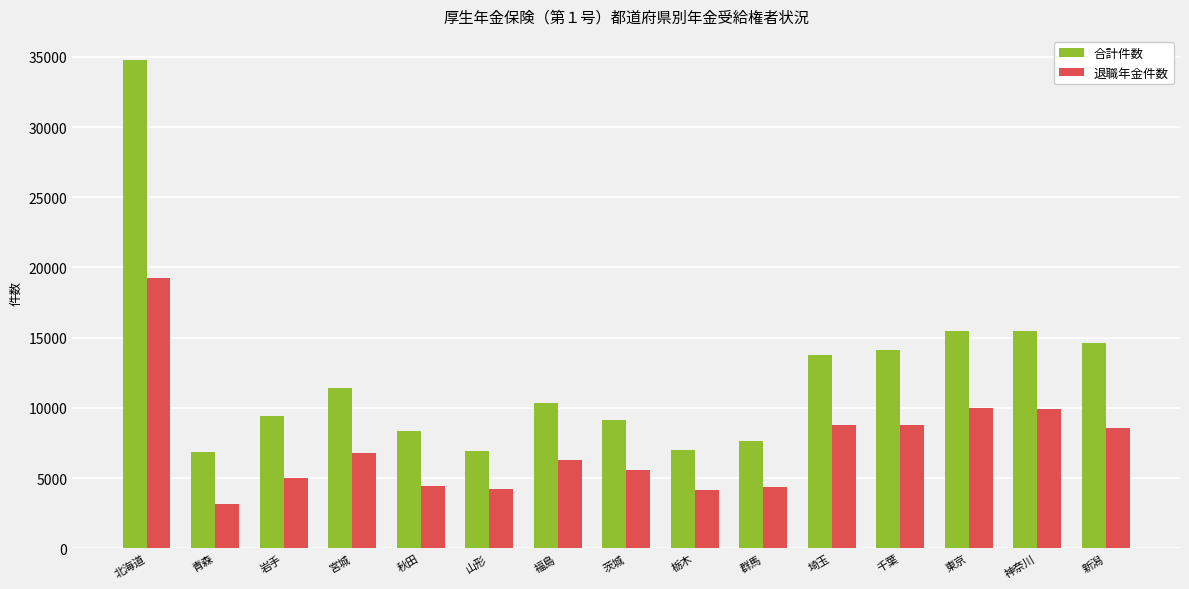

At which category is the sum across all series the highest?

北海道